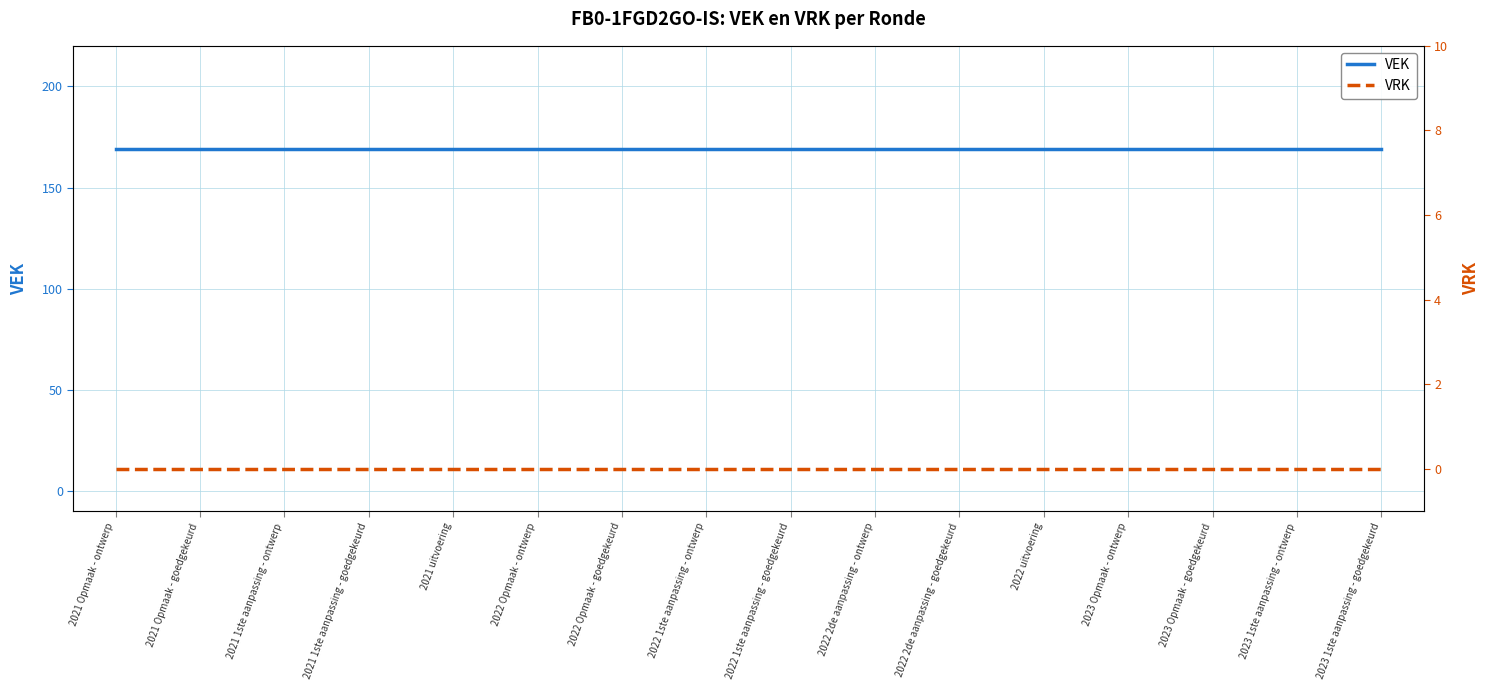

What are all the series names shown in the legend?

VEK, VRK